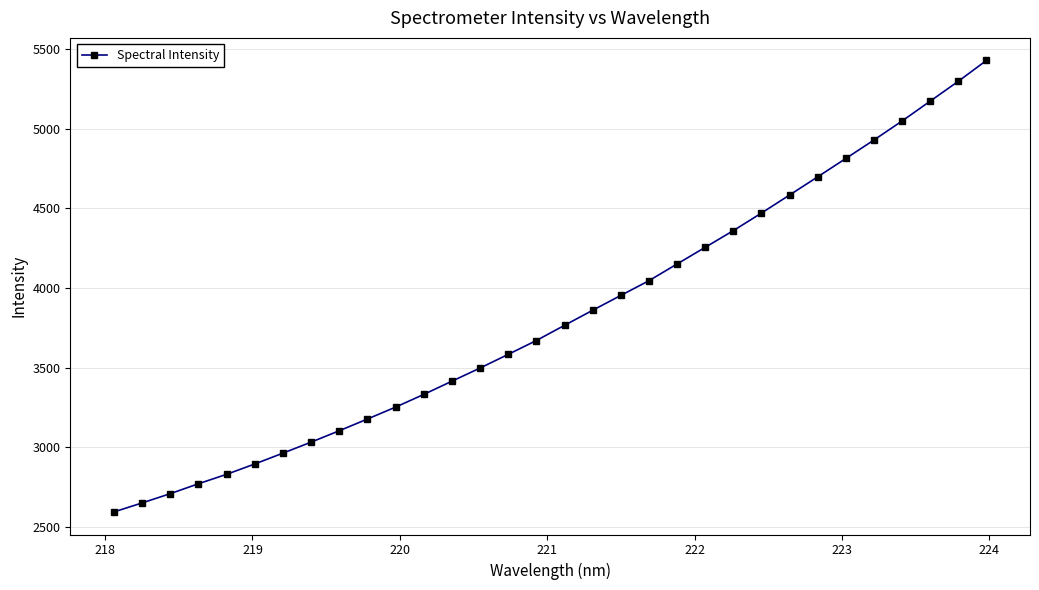

What is the minimum value shown in the chart?

2593.6